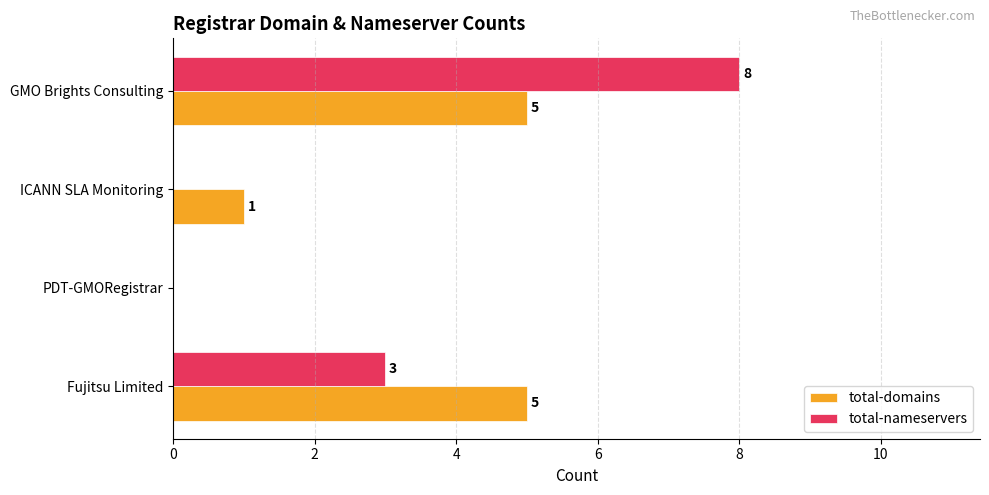

Which series changed the most between ICANN SLA Monitoring and GMO Brights Consulting?

total-nameservers